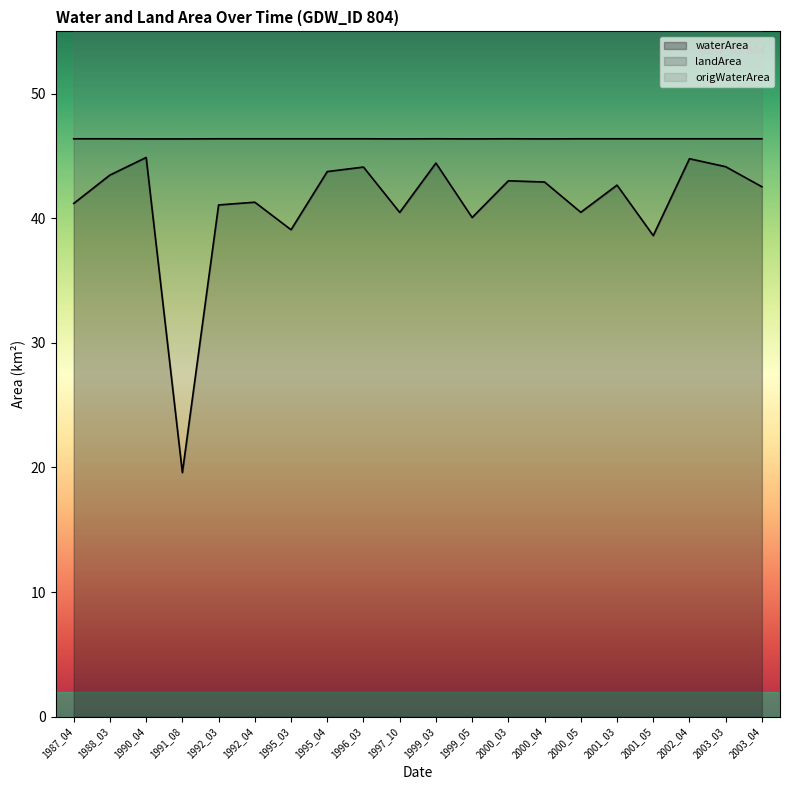

What is the maximum value for waterArea?

44.9